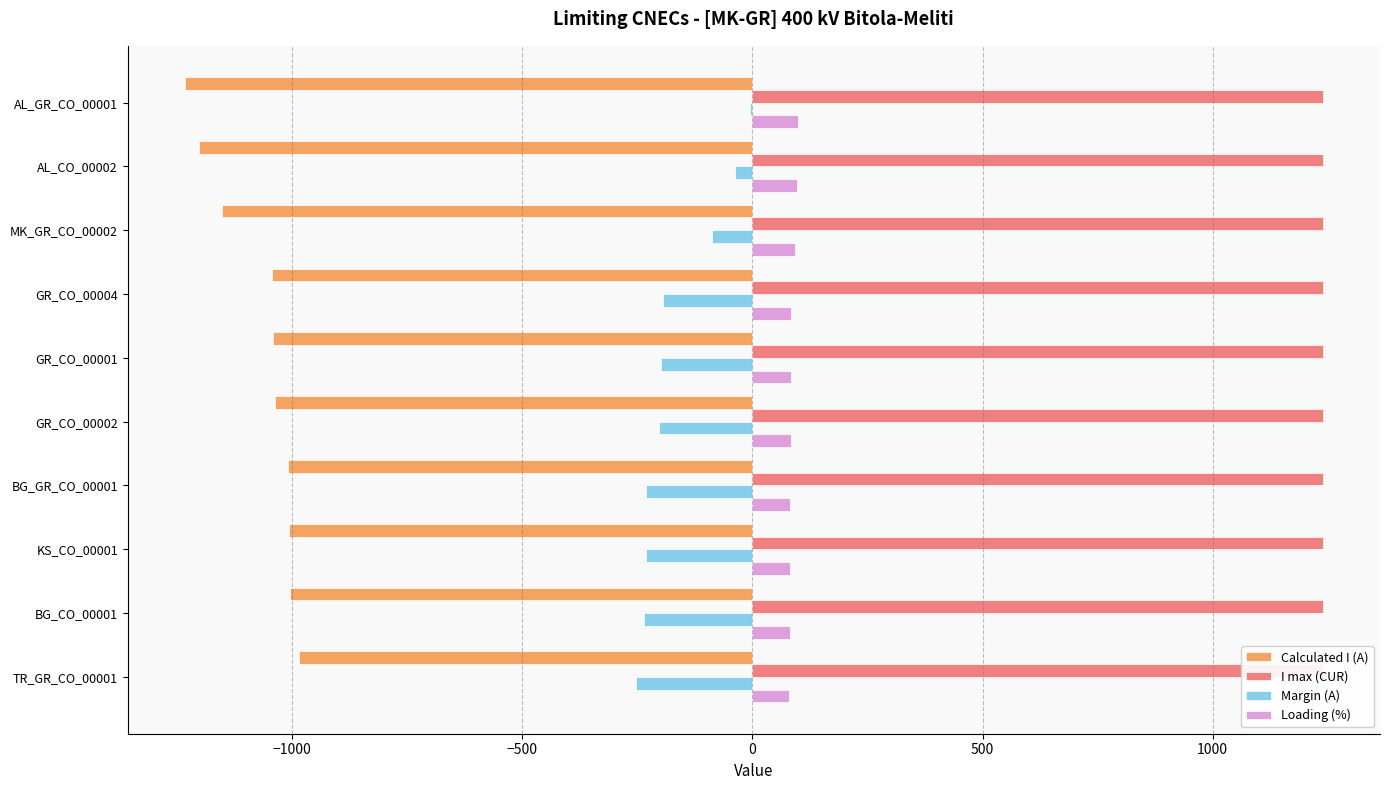

What is the average value of the Margin (A) series?

-168.0